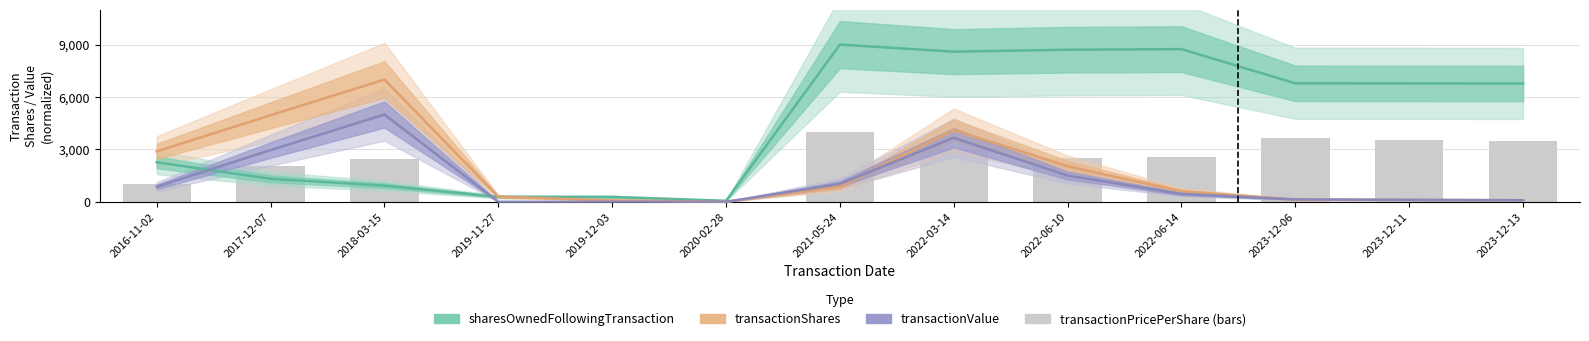

What is the value of the transactionShares bar at the 1st from the left?

2887.5